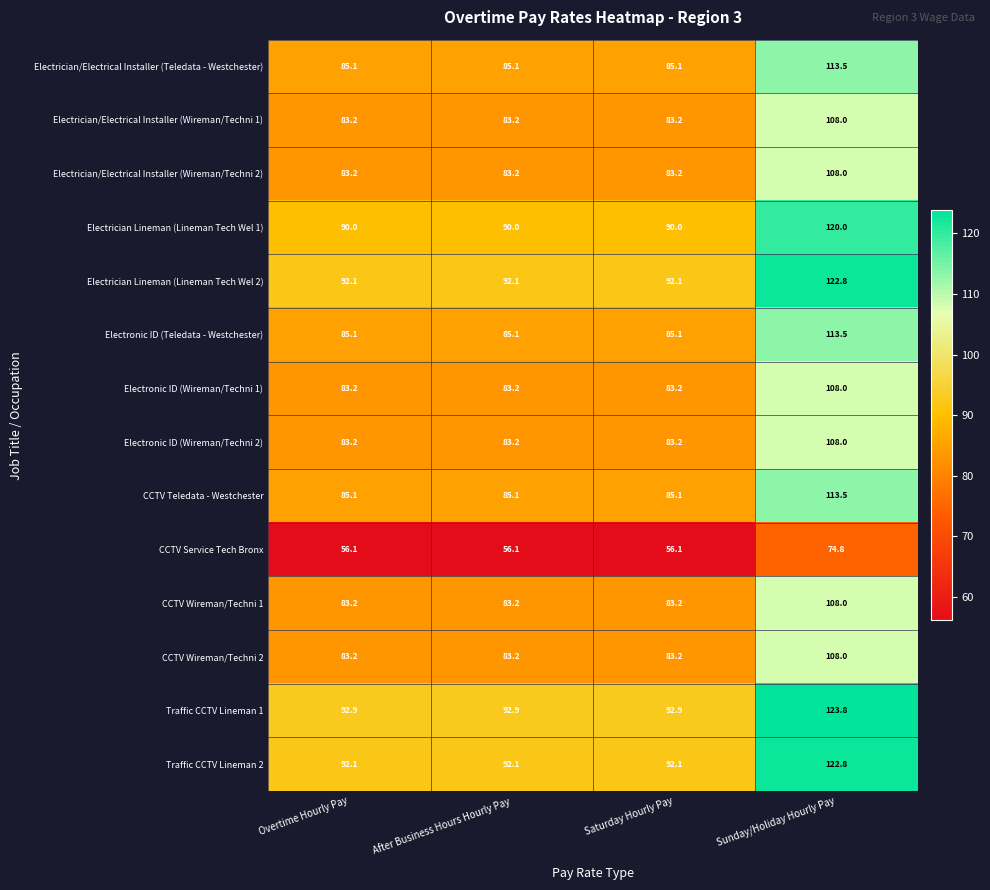

Read the CCTV Teledata - Westchester value at Sunday/Holiday Hourly Pay.

113.5